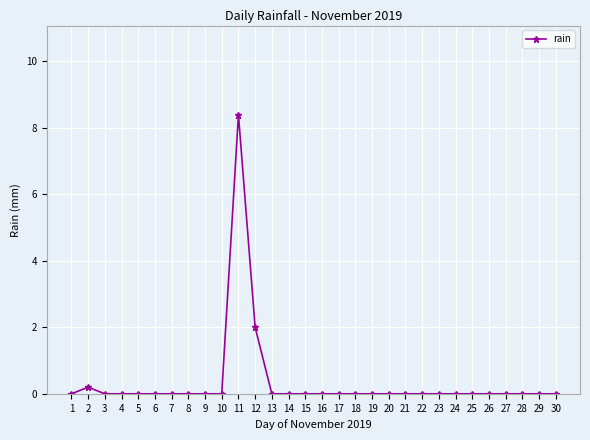

Between 11 and 14, which is larger?

11